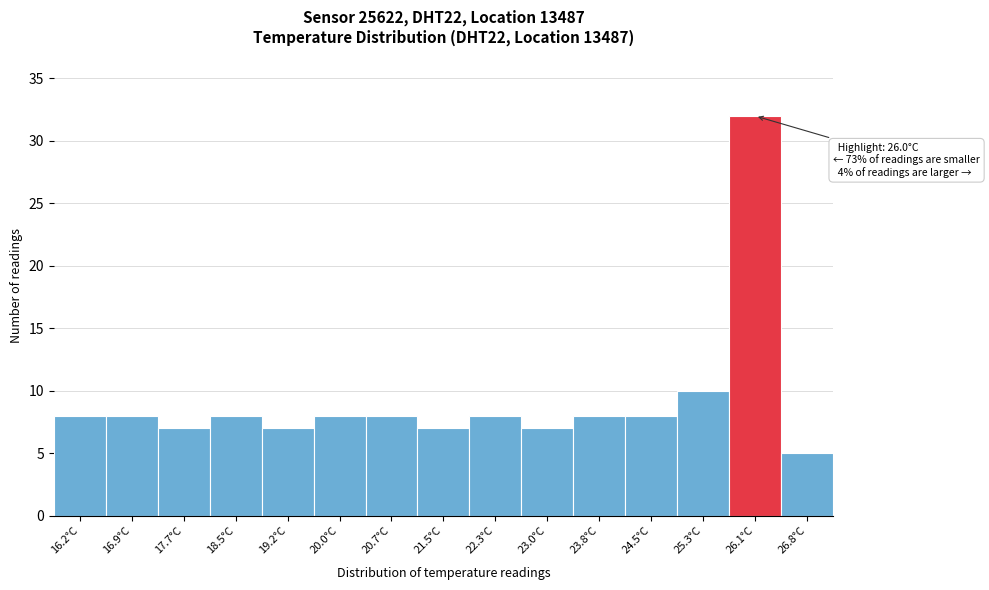

Over which range of the x-axis is the bar tallest?

25.68 to 26.44